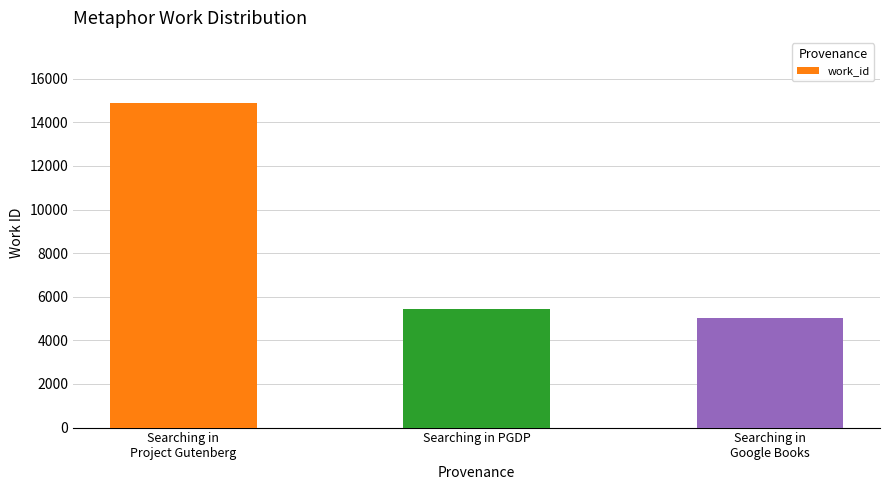

Reading left to right, transcribe all the data shown in this chart.

14894	5452	5011